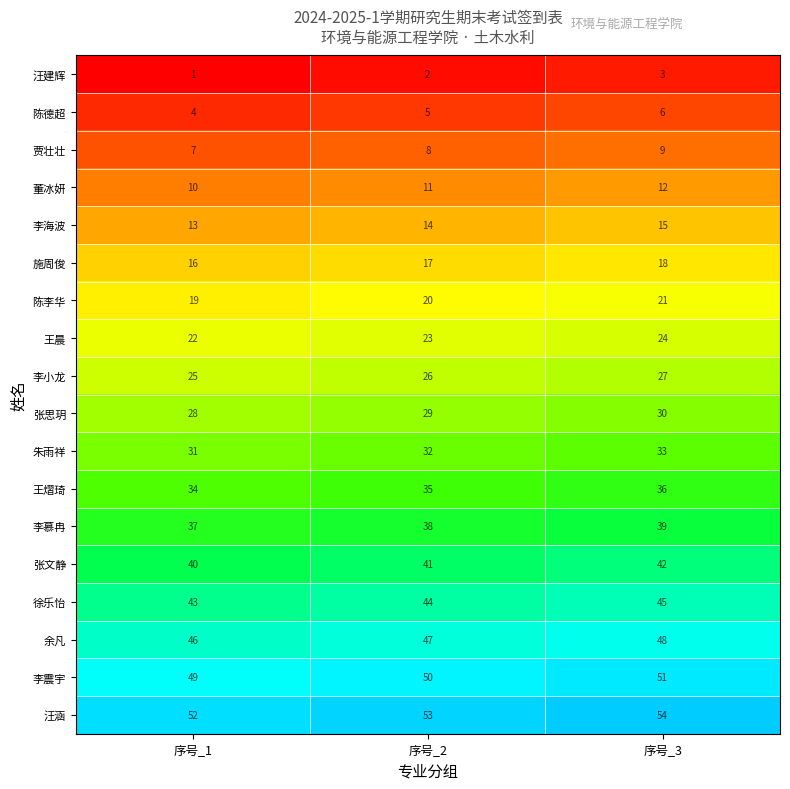

What is the average value of the 施周俊 series?

17